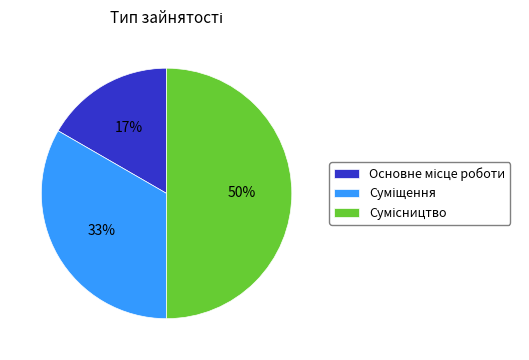

To the nearest percent, what is the difference between the largest and smallest slice percentages?

33%